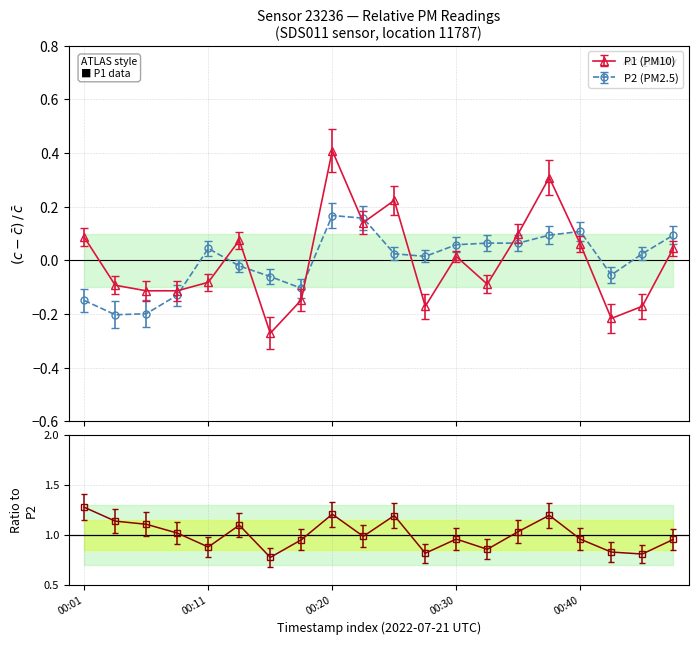

The value of P1 at 00:32 is -0.0. True or false?

False